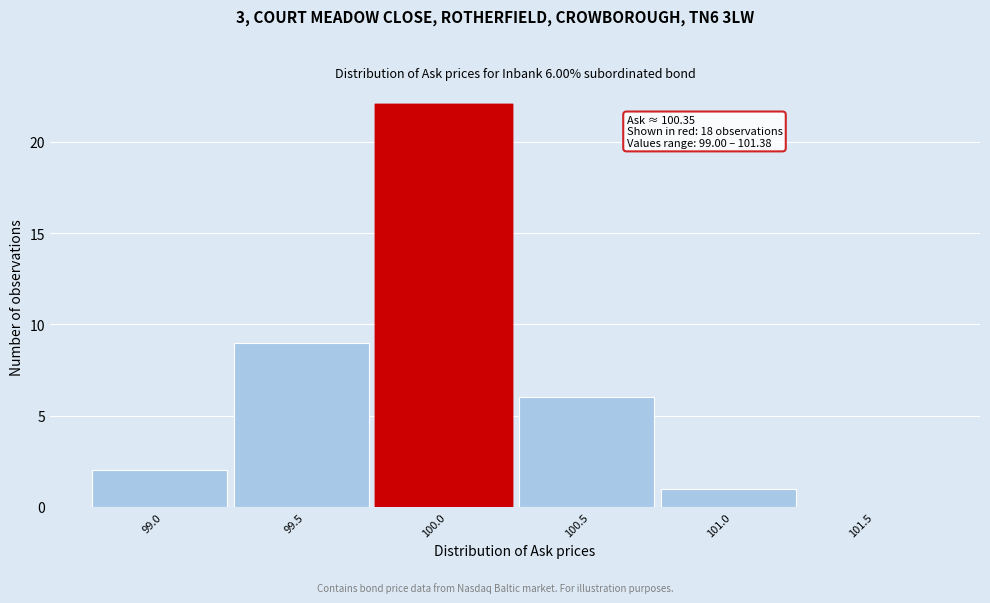

Reading left to right, what are all the values shown in this chart?

99.0=2	99.5=9	100.0=22	100.5=6	101.0=1	101.5=0